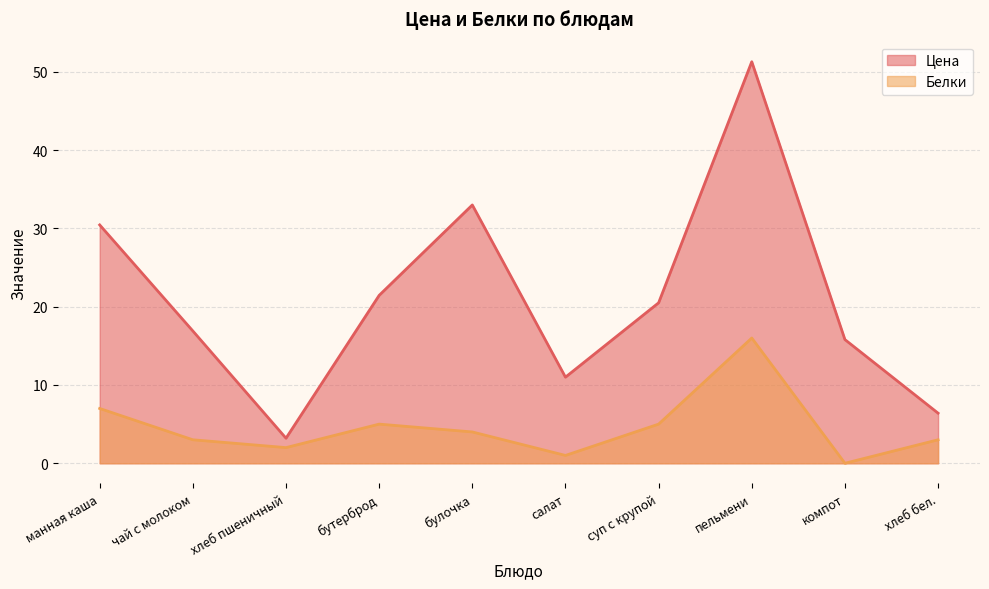

What position from the right is пельмени?

3